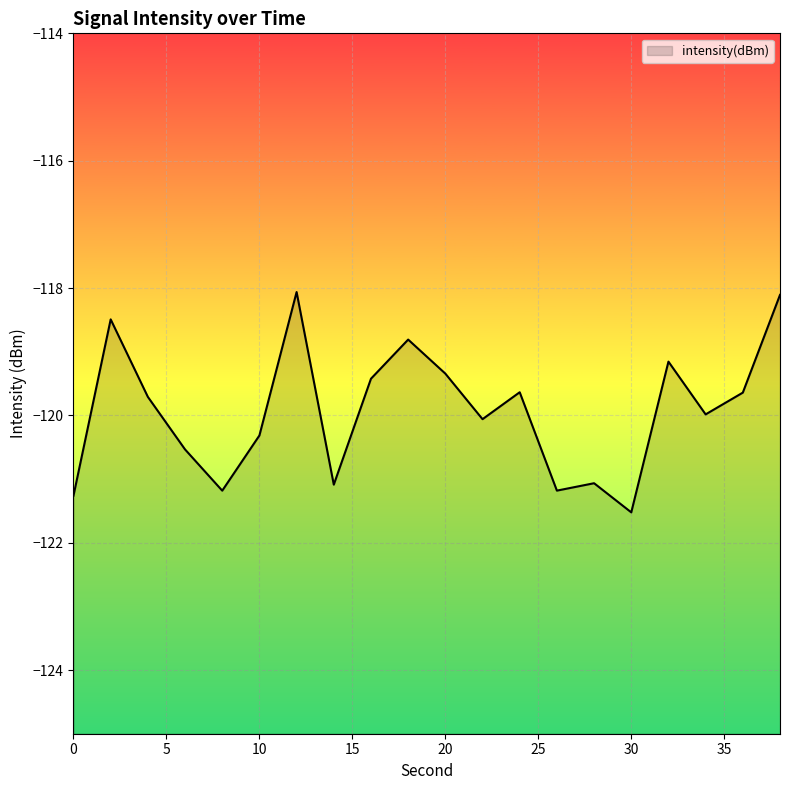

Which has a higher value, 10 or 12?

12